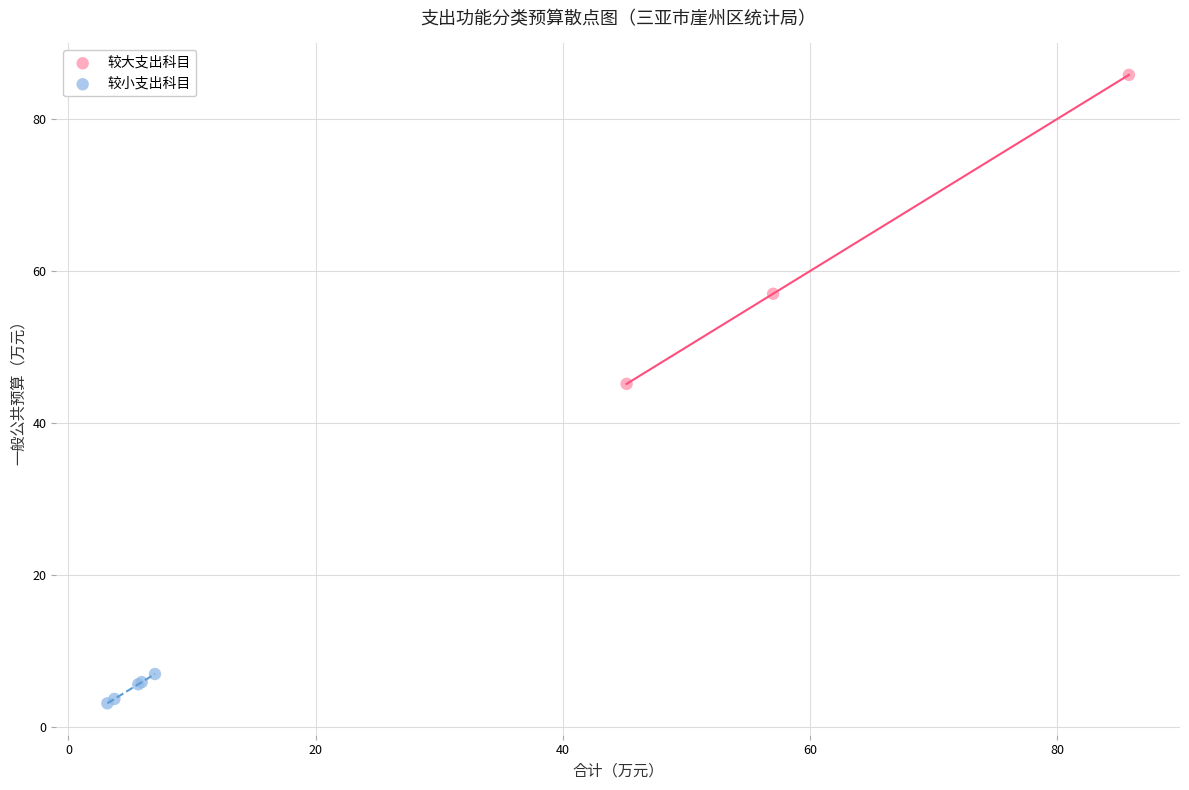

Which series reaches the maximum Y coordinate?

较大支出科目